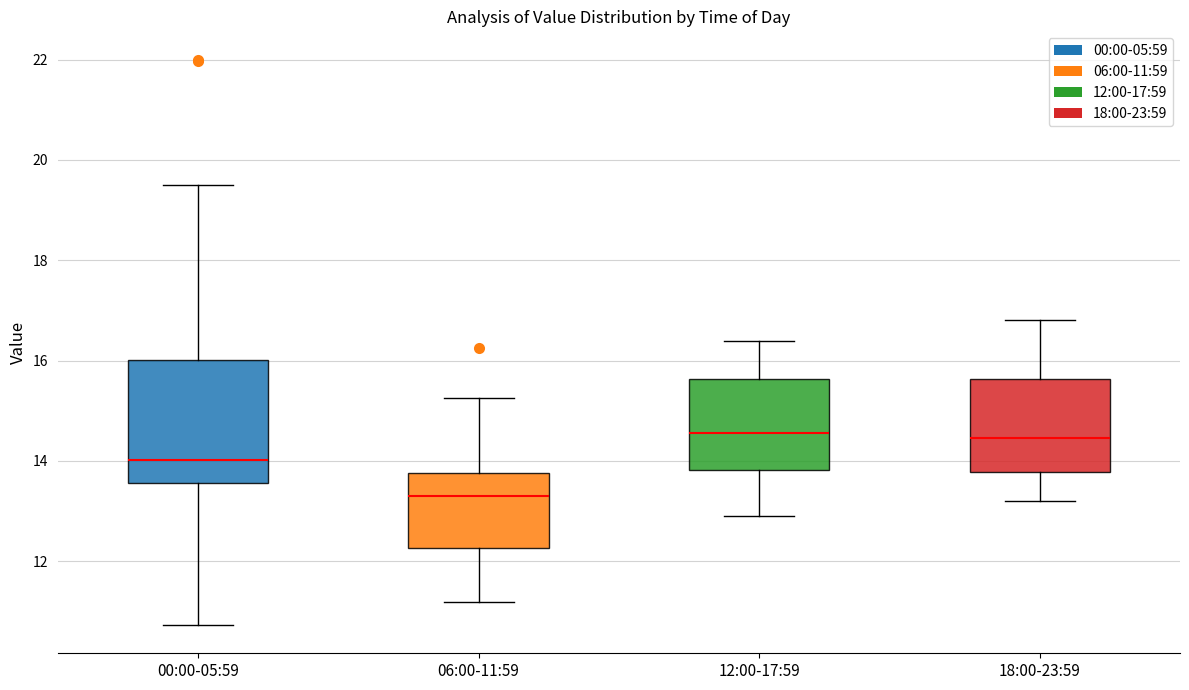

Reading left to right, read every box against the y-axis: the position of its median line, the range the box covers, and the ends of its whiskers. The values are not printed on the chart, so give them approximately, as read against the axis.

00:00-05:59: median 14.0, box 13.6 to 16.0, whiskers 10.8 to 19.6
06:00-11:59: median 13.4, box 12.2 to 13.8, whiskers 11.2 to 15.2
12:00-17:59: median 14.6, box 13.8 to 15.6, whiskers 13.0 to 16.4
18:00-23:59: median 14.4, box 13.8 to 15.6, whiskers 13.2 to 16.8